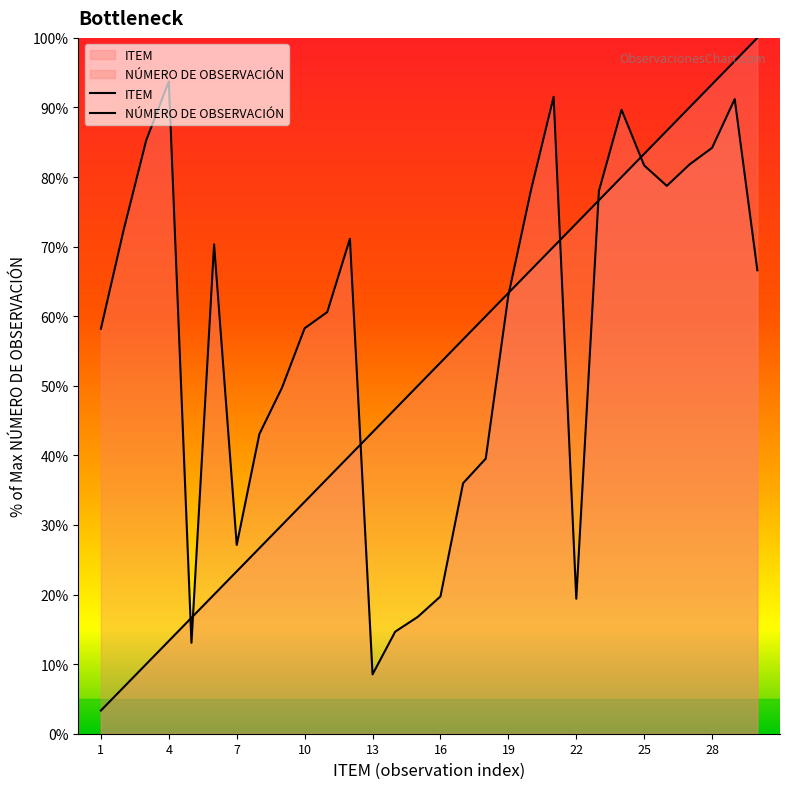

How many lines are shown in the chart?

2